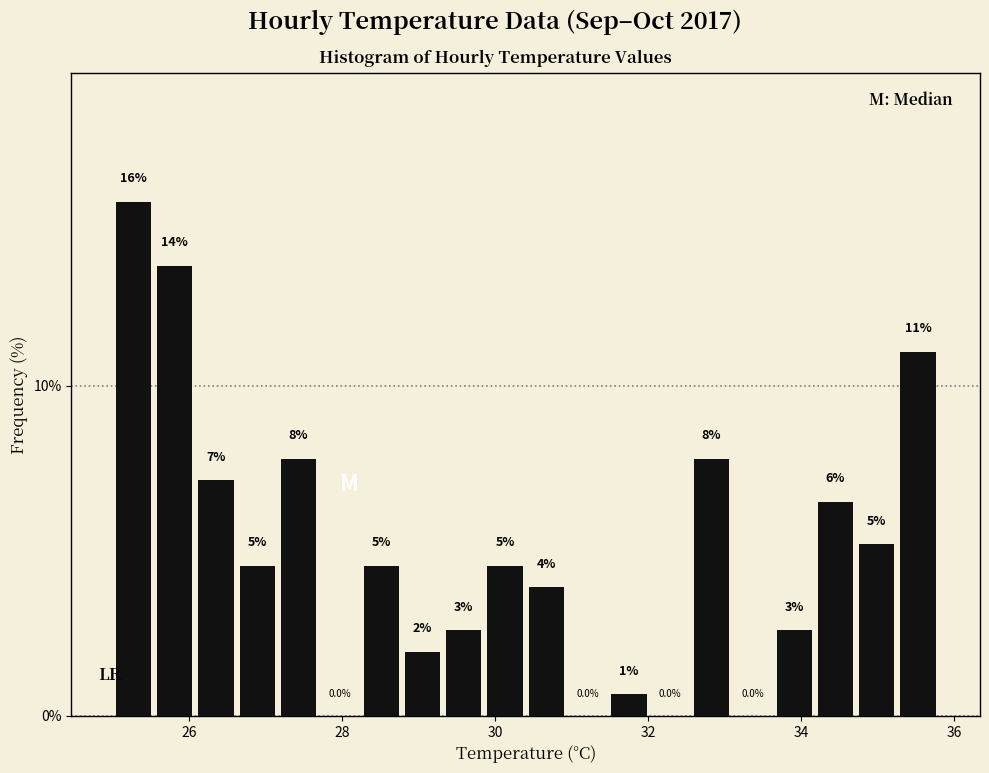

Read against the x-axis, roughly where is the centre of the tallest bar?

25.2